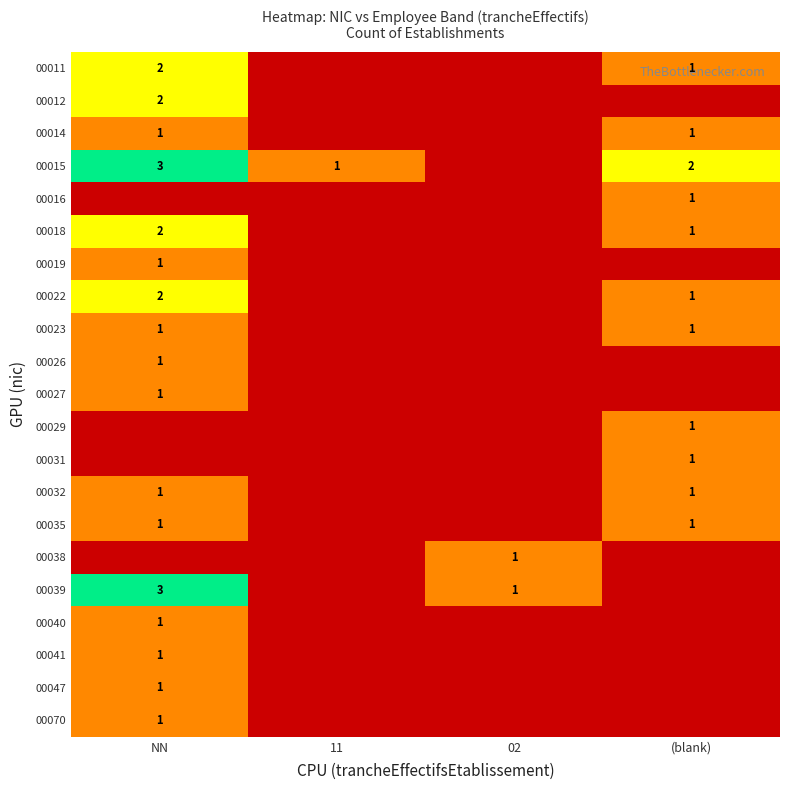

Is it true that 00035 equals 1 at NN?

True